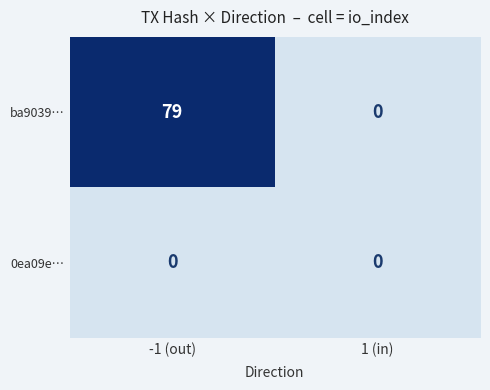

List the series in order of their overall mean, lowest first.

0ea09e…, ba9039…